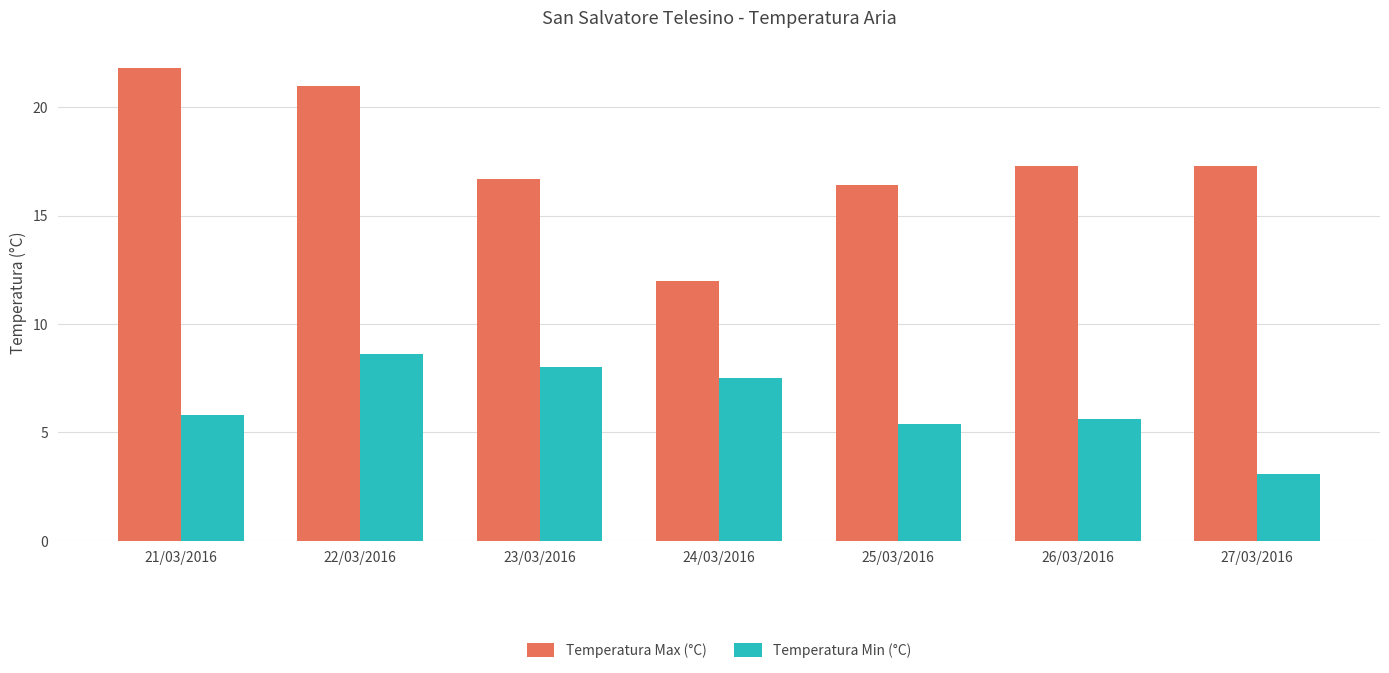

Is it true that Temperatura Min (°C) equals 7.5 at 24/03/2016?

True